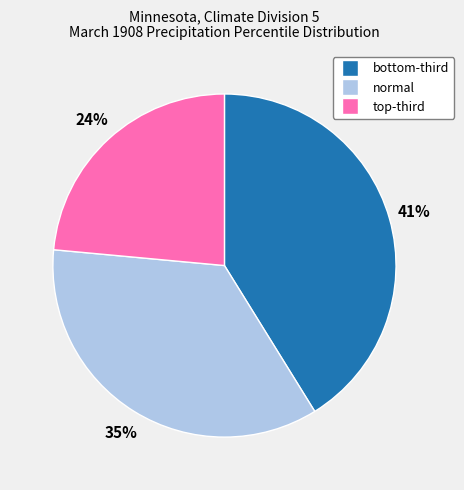

Count the number of slices in the pie.

3